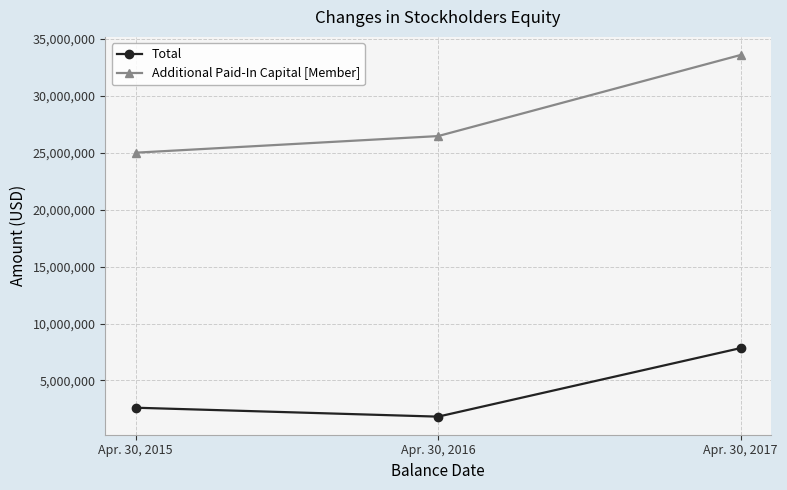

What is the difference between the Additional Paid-In Capital [Member] values at Apr. 30, 2015 and Apr. 30, 2016?

1460949